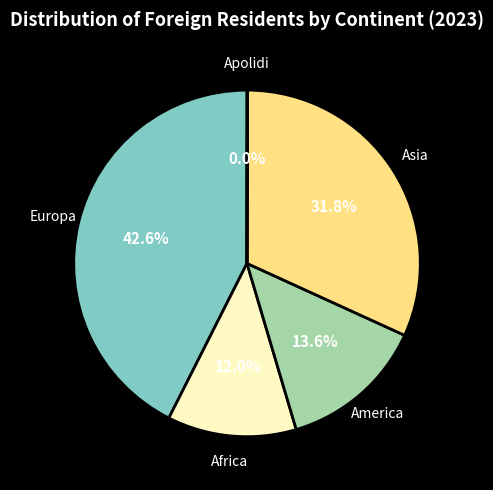

Is there any slice that represents more than half of the pie?

No